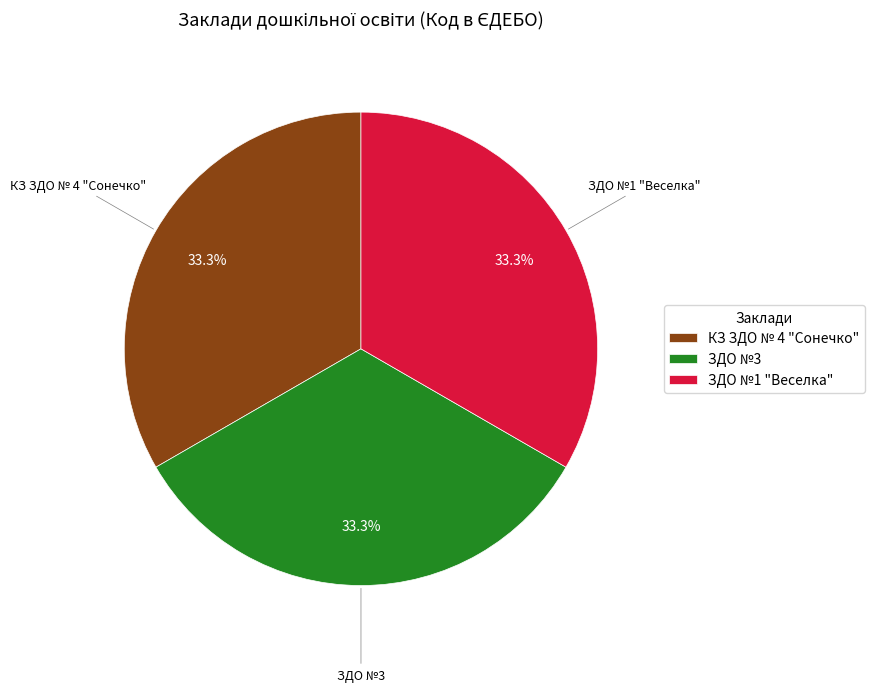

Is there any slice that represents more than half of the pie?

No